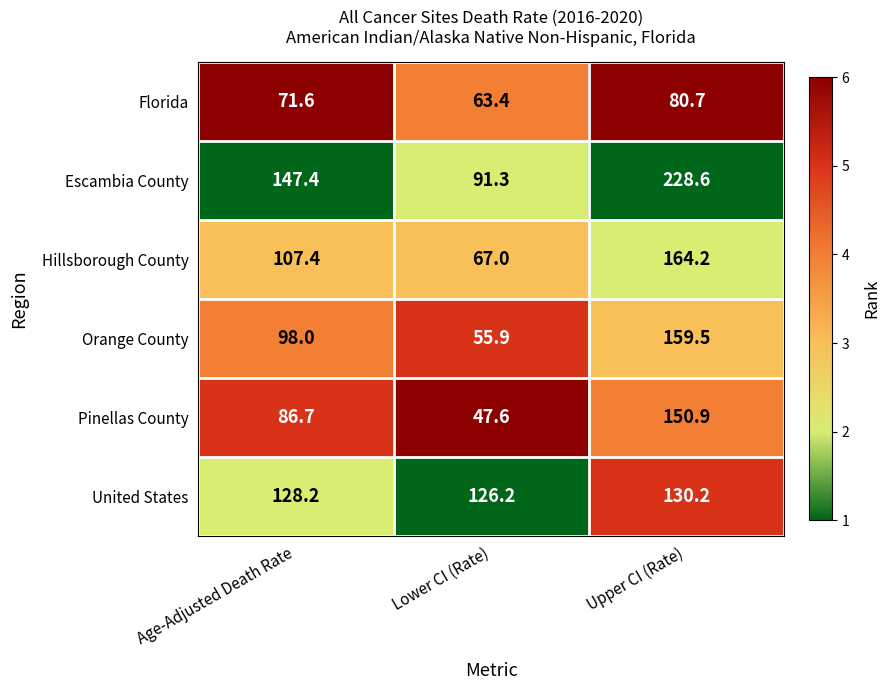

Between Lower CI (Rate) and Upper CI (Rate), which series saw the biggest shift?

Escambia County